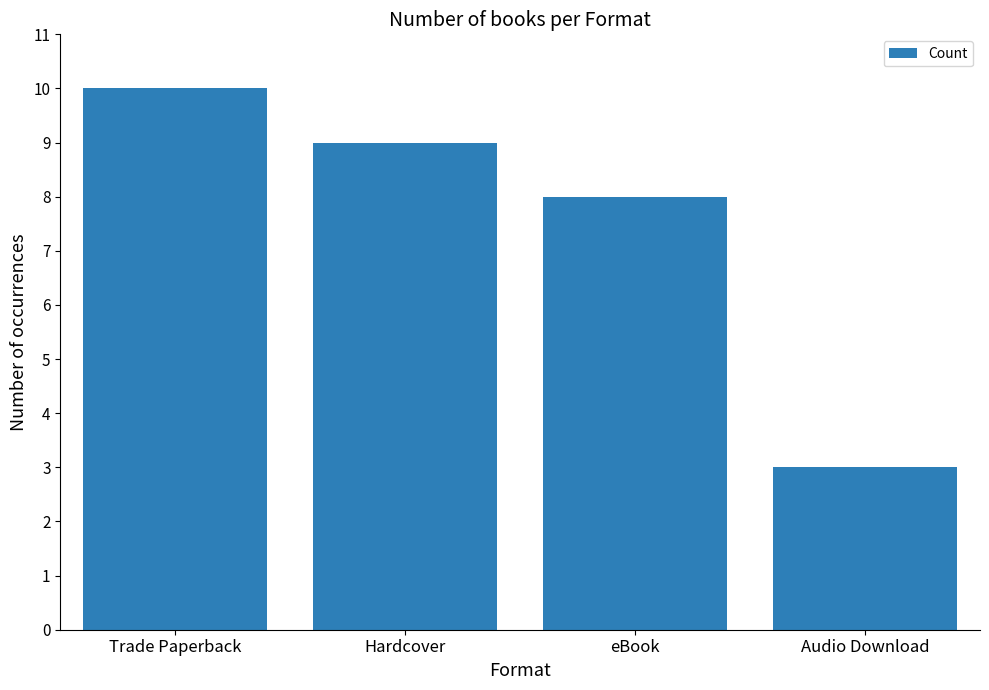

What is the minimum value shown in the chart?

3